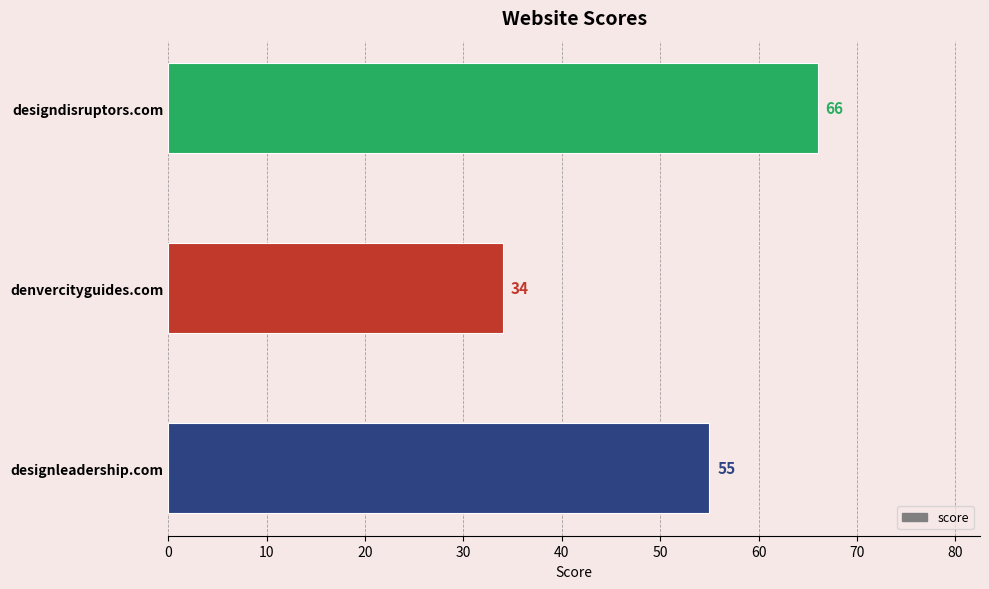

How many values are between 34 and 66?

3